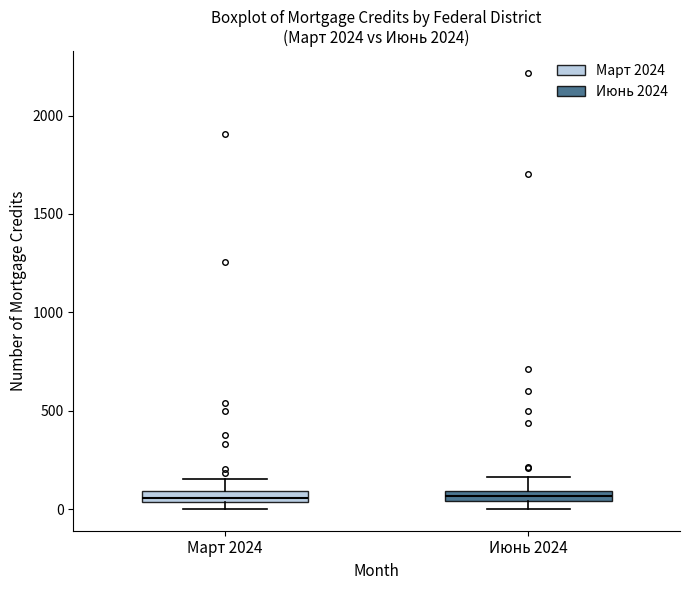

Where is the lower edge of the box for Март 2024 on the y-axis? The values are not printed on the chart, so give them approximately, as read against the axis.

50